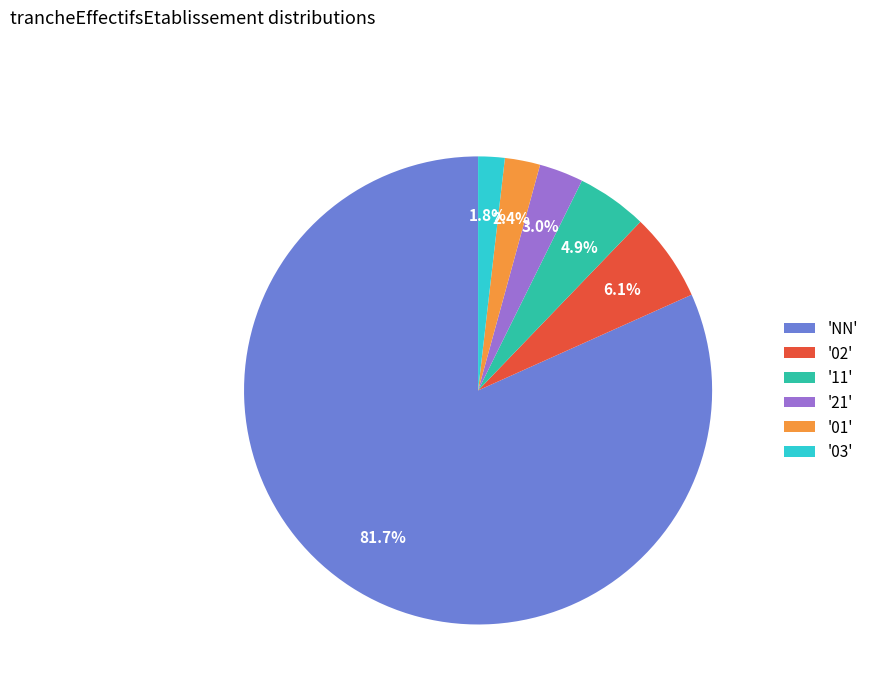

Which has a higher value, '11' or 'NN'?

'NN'